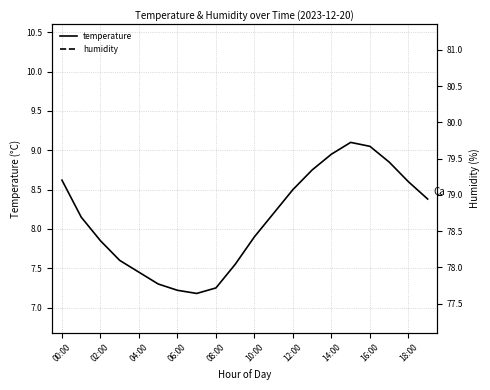

Where is the first local maximum for temperature?

15